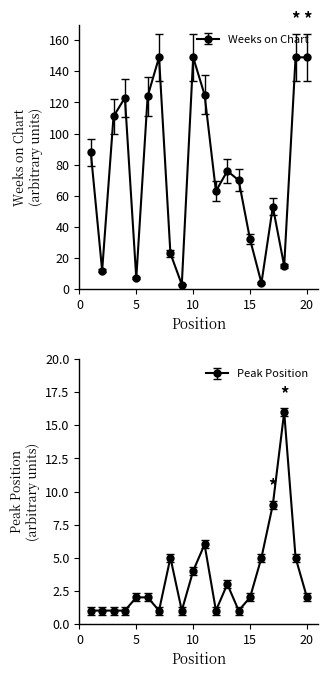

True or false: Peak Position and Weeks on Chart cross at least once.

True